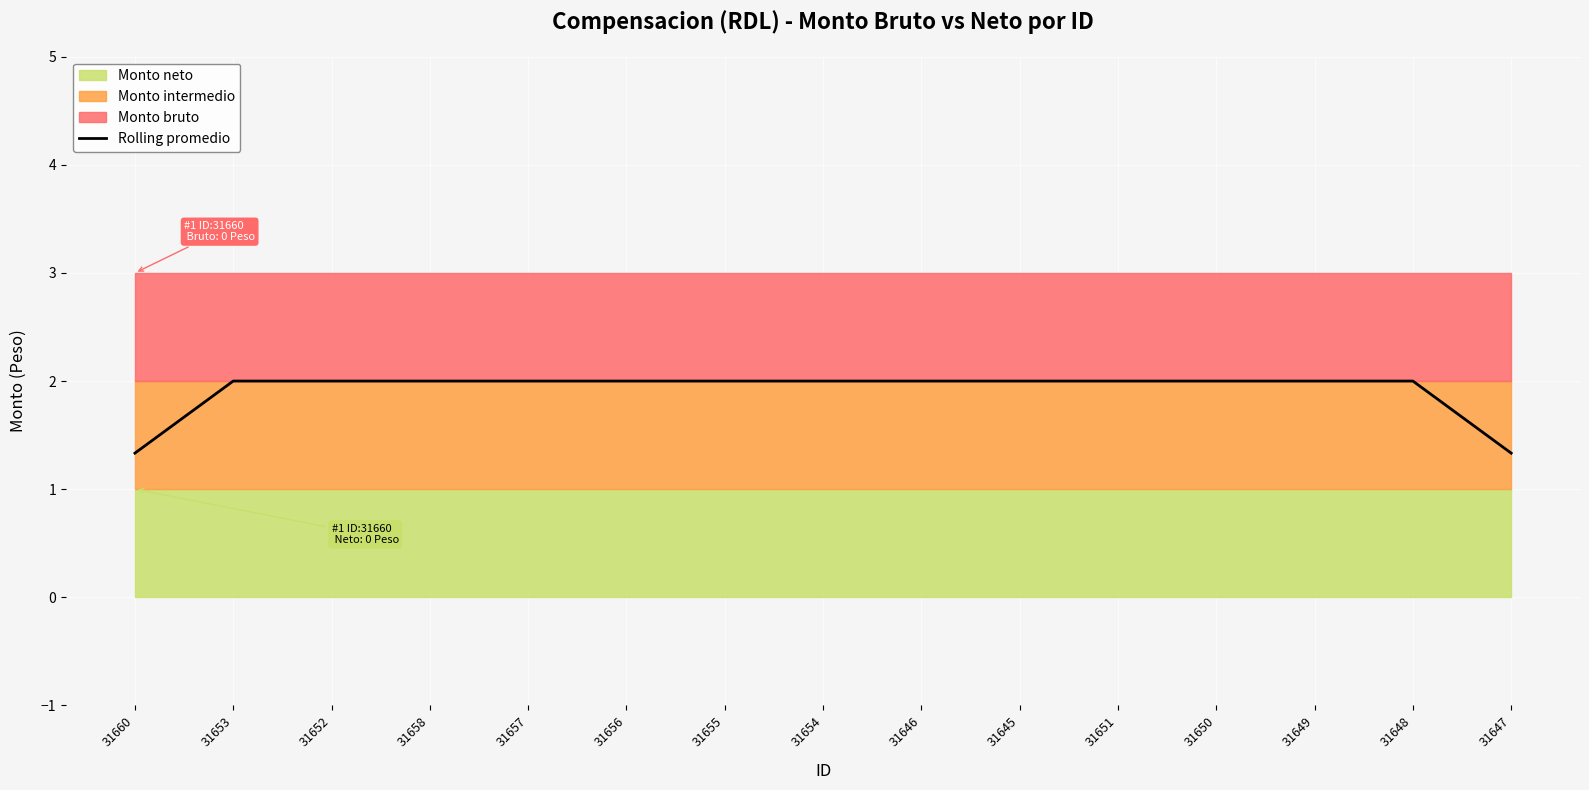

Rank the categories by value from highest to lowest.

31653, 31652, 31658, 31657, 31656, 31655, 31654, 31646, 31645, 31651, 31650, 31649, 31648, 31660, 31647